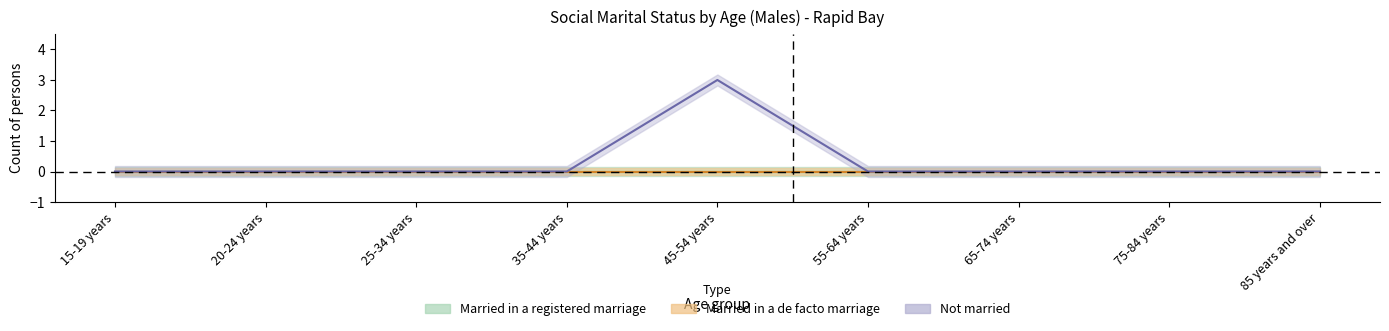

How many positive values does the Not married series have?

1